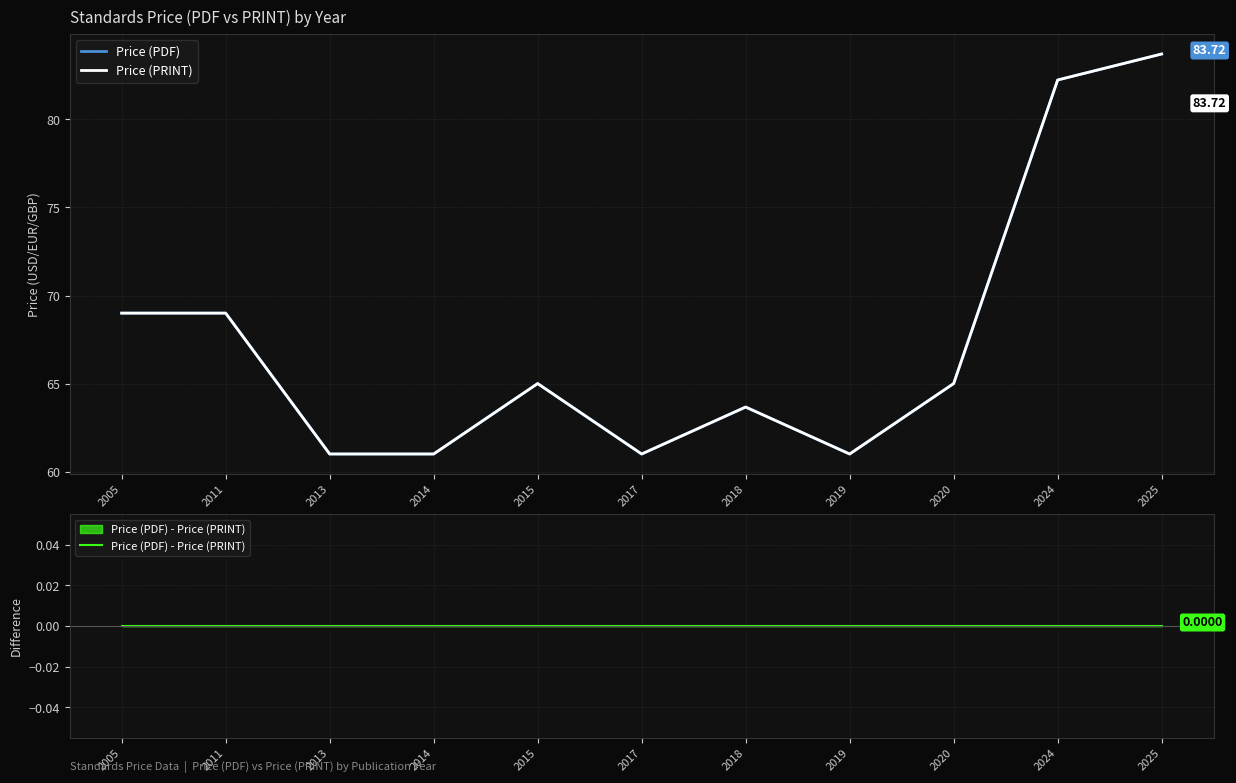

Where is Price (PDF) nearest to the value 72?

2005